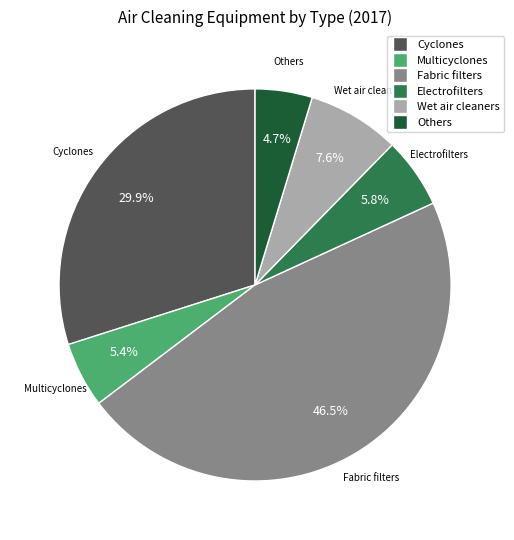

Do Fabric filters and Wet air cleaners together represent more than half of the pie?

Yes